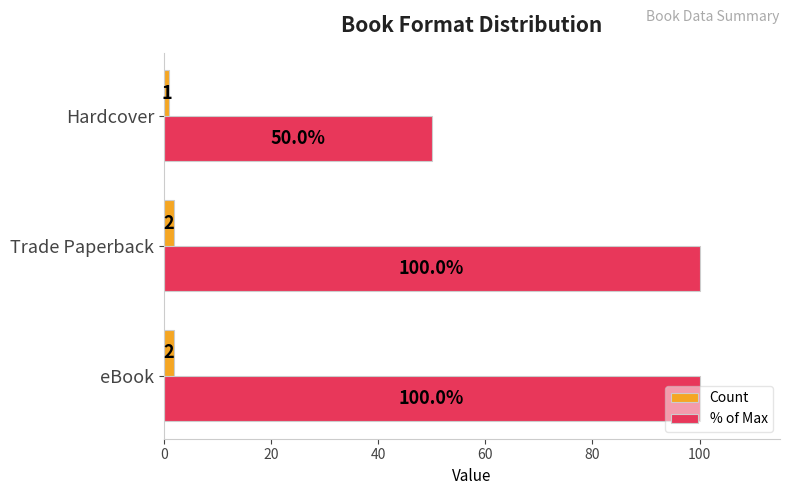

Rank the series at eBook from lowest to highest value.

Count, % of Max